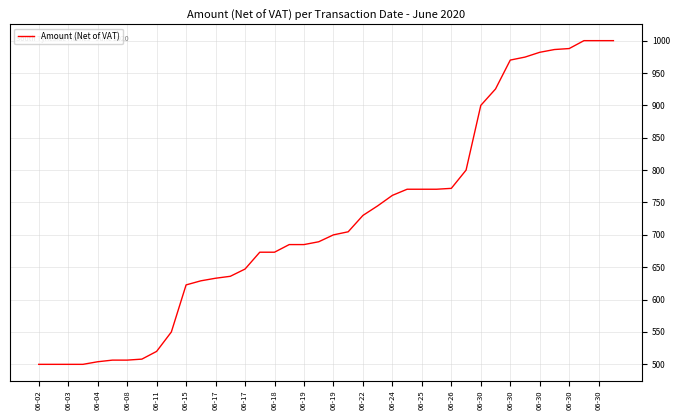

What is the difference between the maximum and minimum values?

500.0